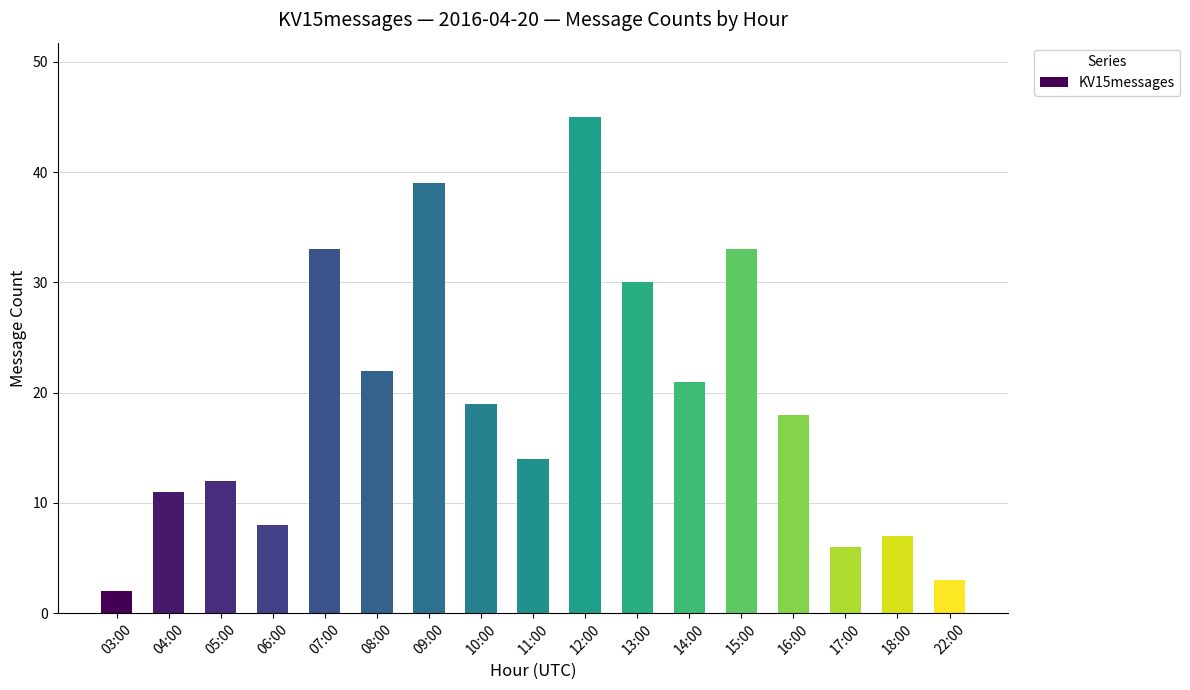

Is it true that the value at 13:00 is 18?

False